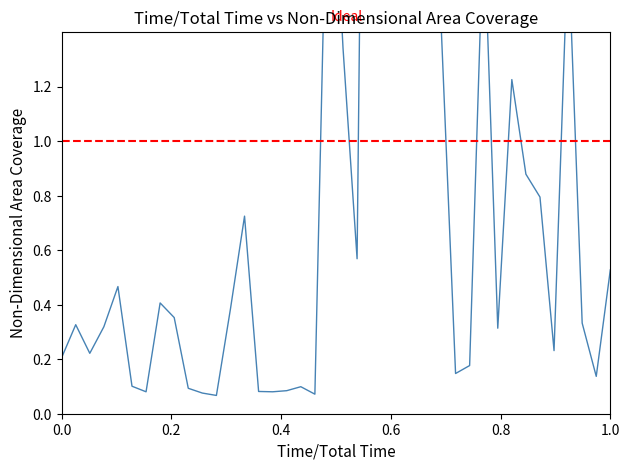

What is the greatest value displayed?

5.4